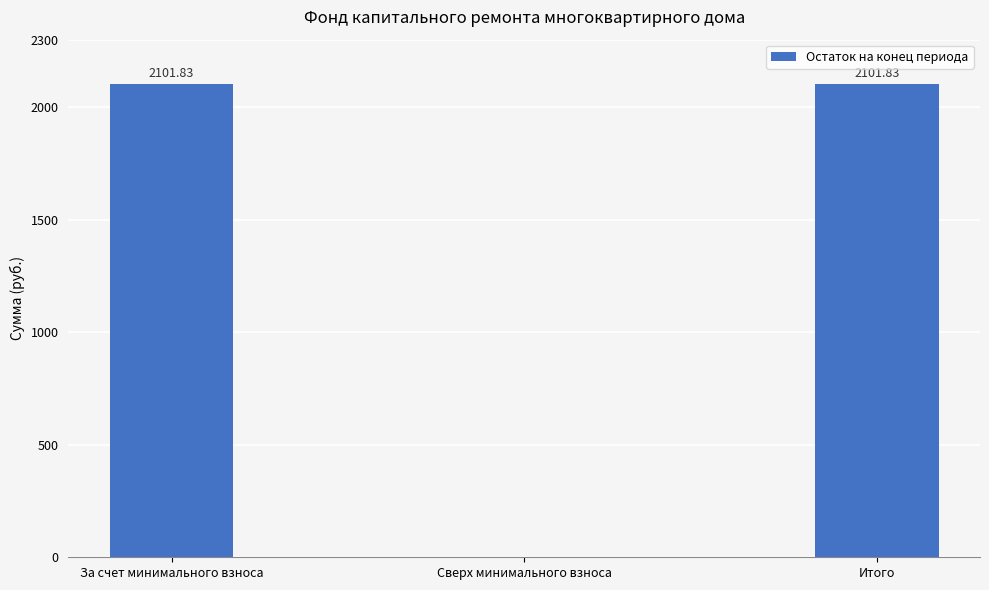

What is the maximum value shown in the chart?

2101.8